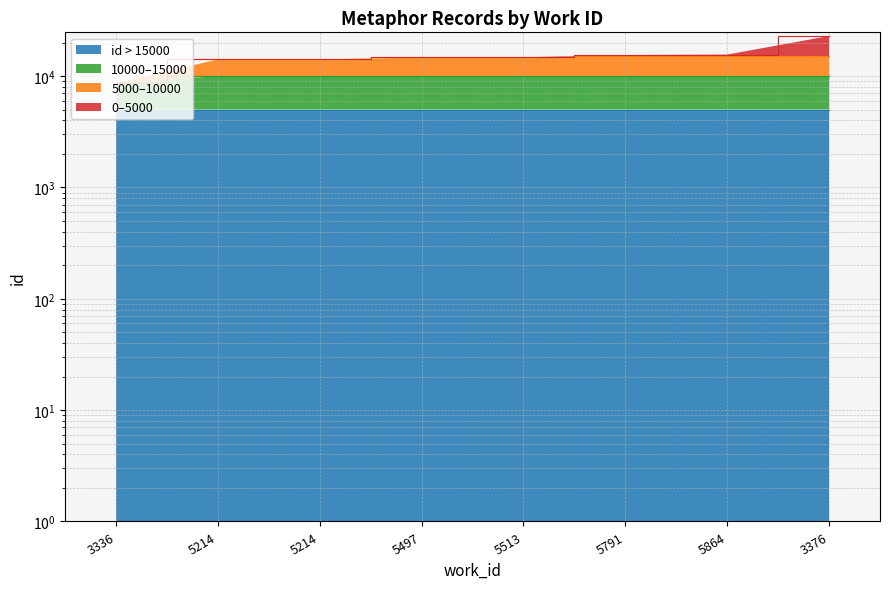

Reading left to right, extract all data points from this chart.

3336=8607	5214=14085	5214=14089	5497=14714	5513=14753	5791=15447	5864=15598	3376=22889